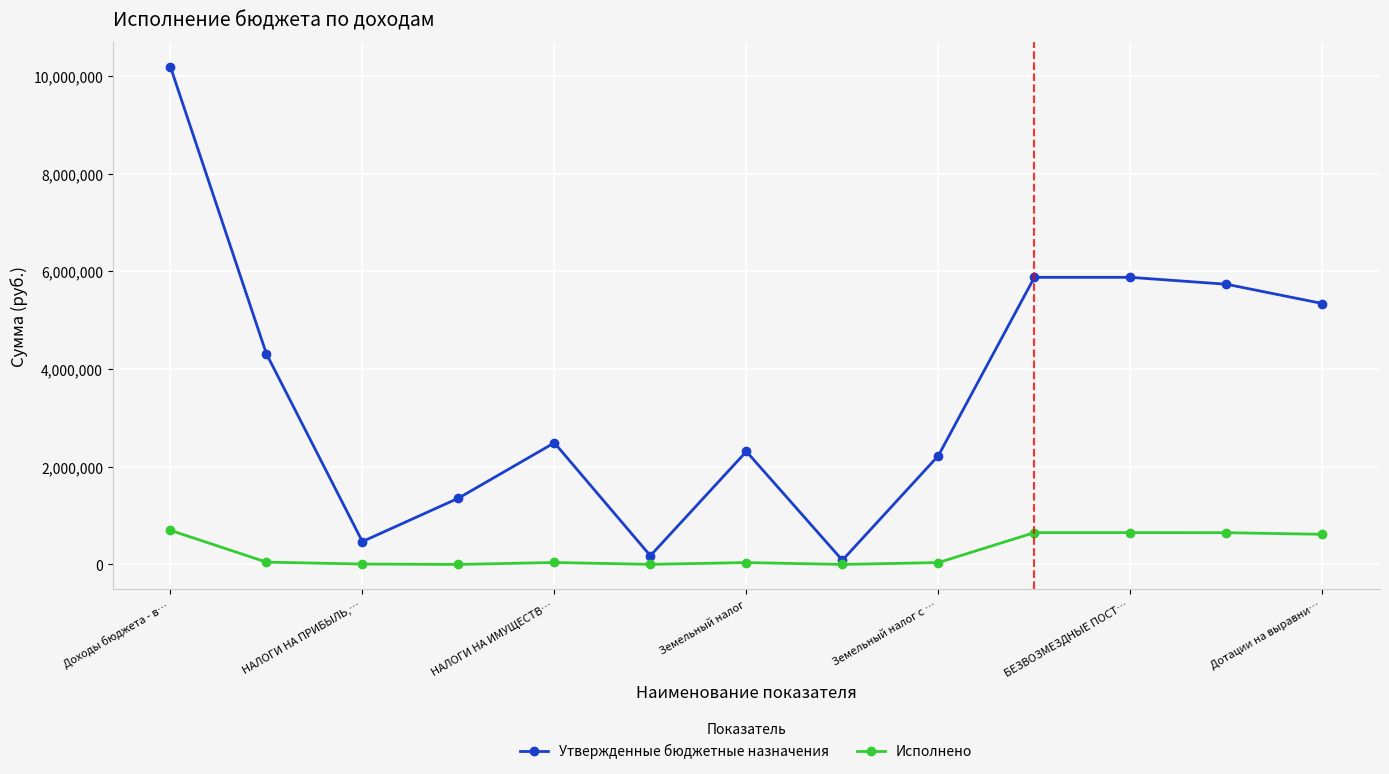

List the series in order of their peak value, highest first.

Утвержденные бюджетные назначения, Исполнено